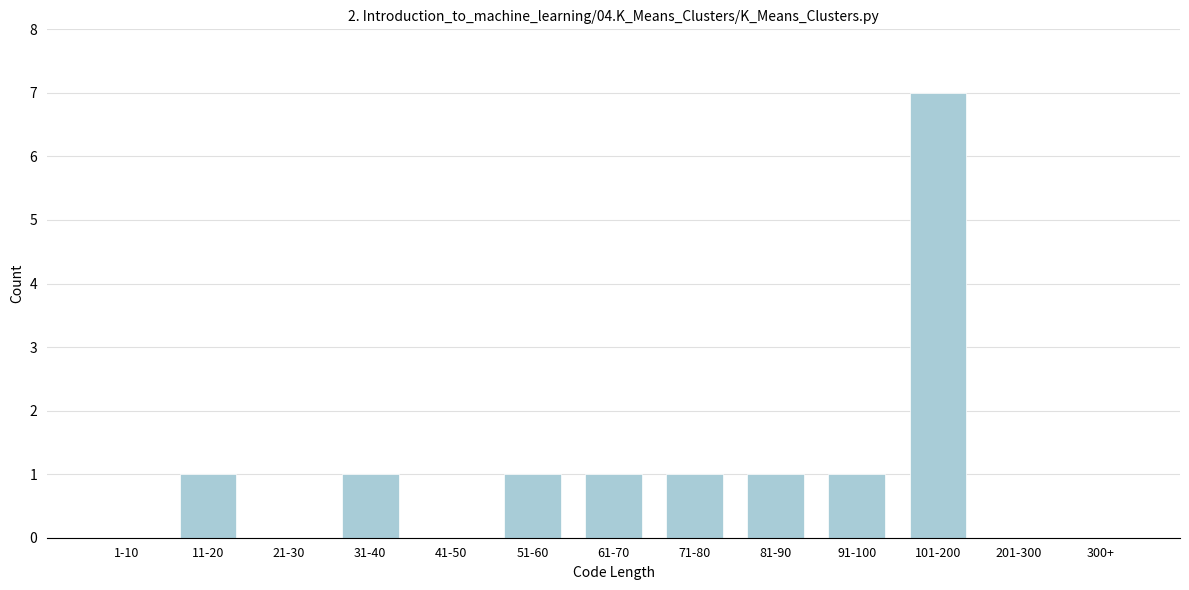

Reading right to left, what are all the values shown in this chart?

300+=0	201-300=0	101-200=7	91-100=1	81-90=1	71-80=1	61-70=1	51-60=1	41-50=0	31-40=1	21-30=0	11-20=1	1-10=0